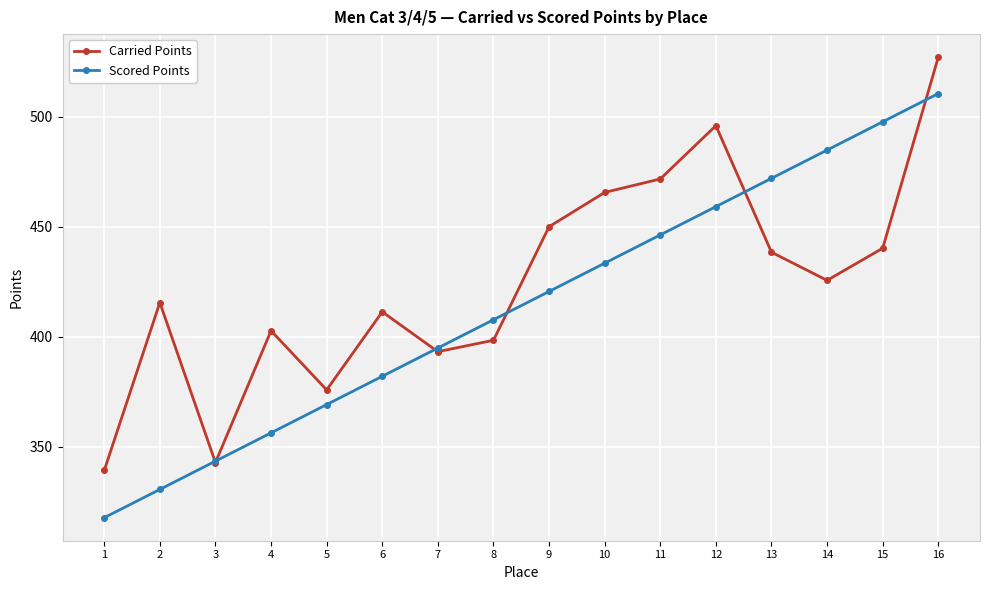

How many lines are shown in the chart?

2